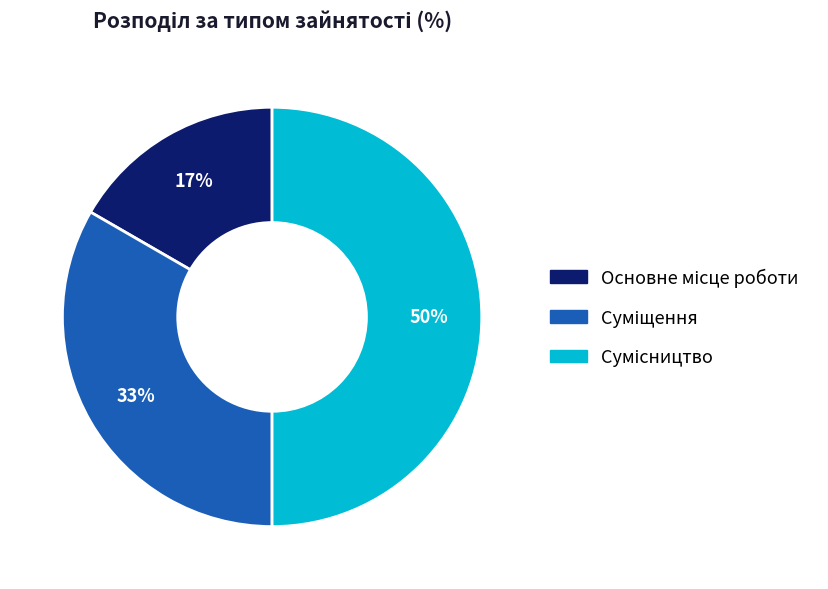

Count the number of slices in the pie.

3